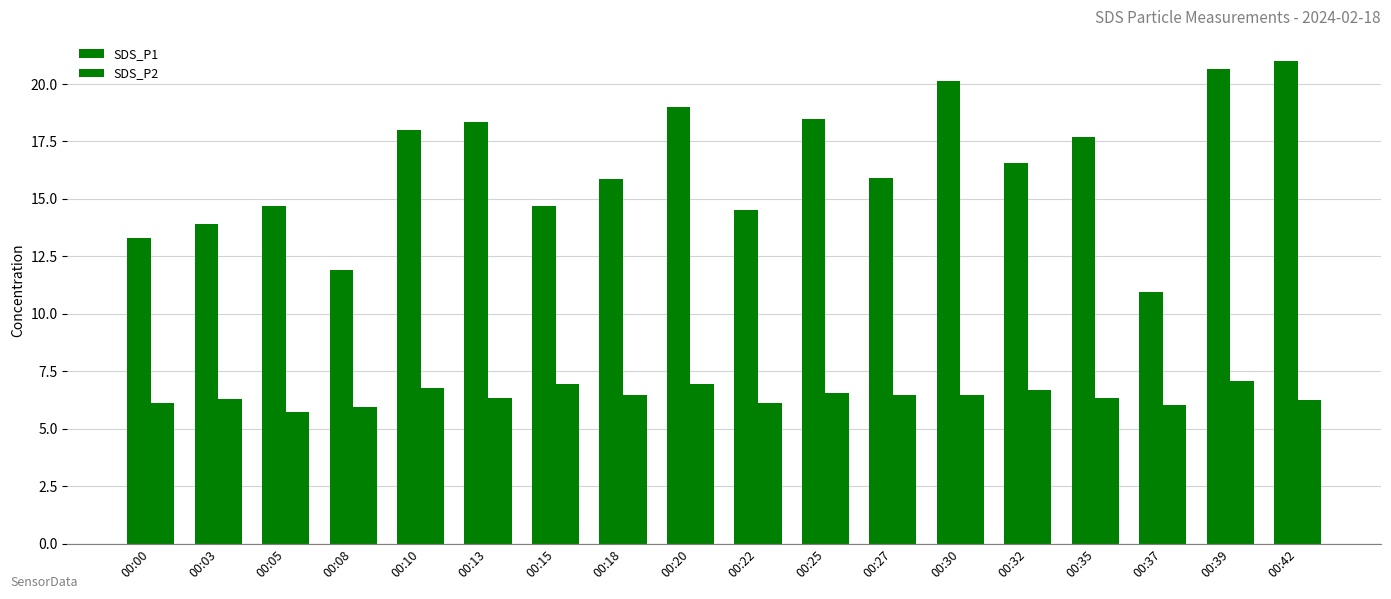

Is the value of SDS_P1 at 00:13 greater than the value of SDS_P2 at 00:37?

Yes